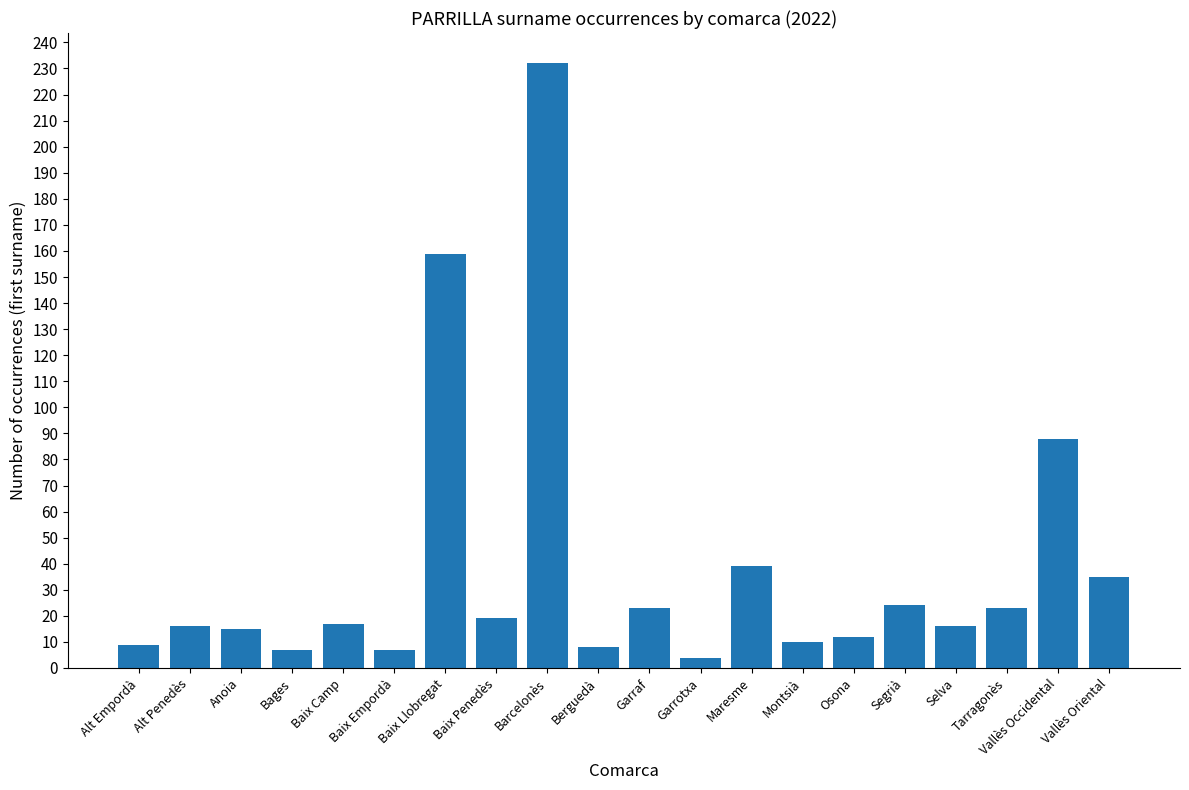

Where is the data nearest to the value 118?

Vallès Occidental